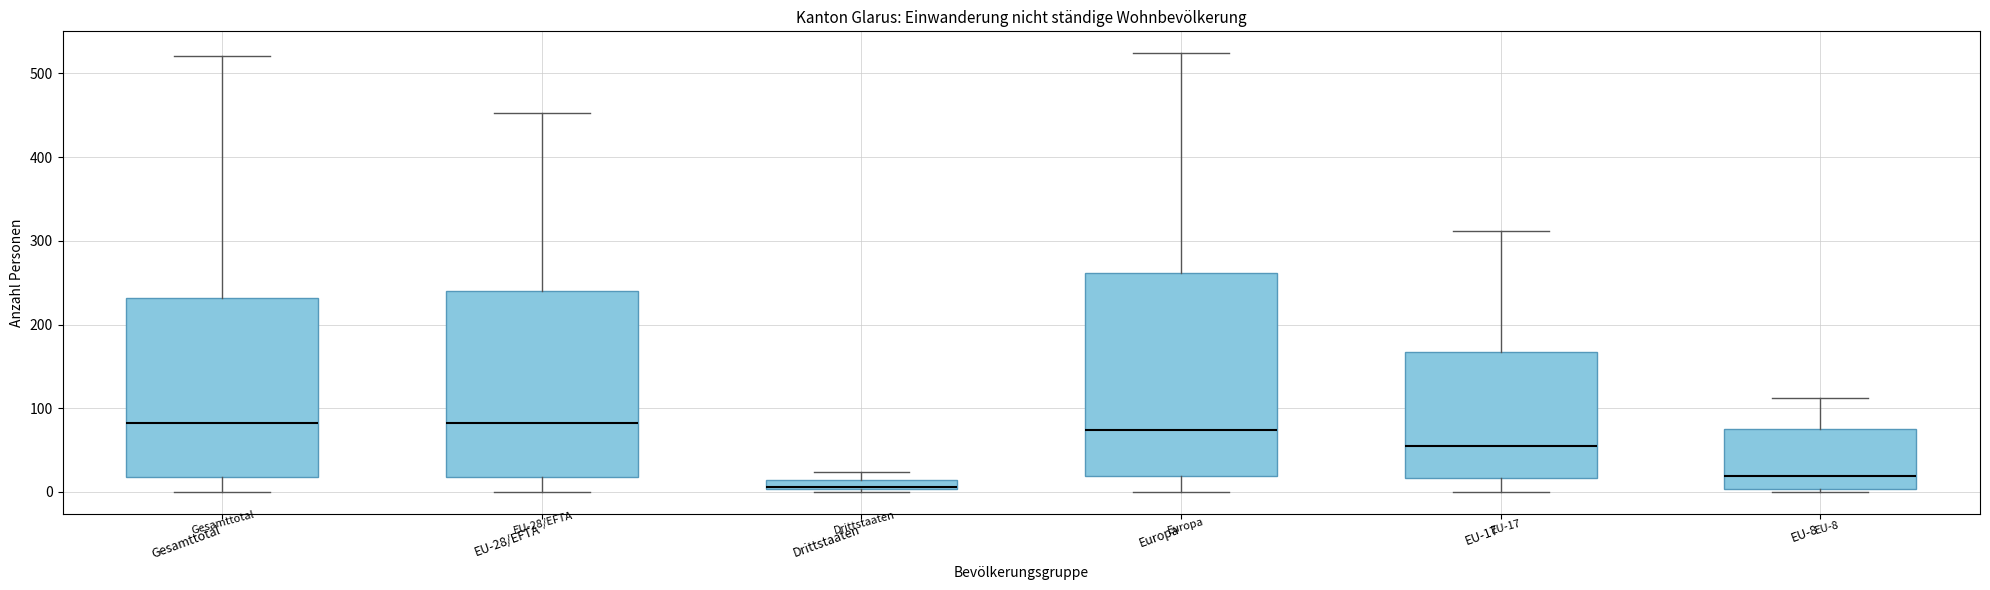

Which box's median line is the lowest?

Drittstaaten